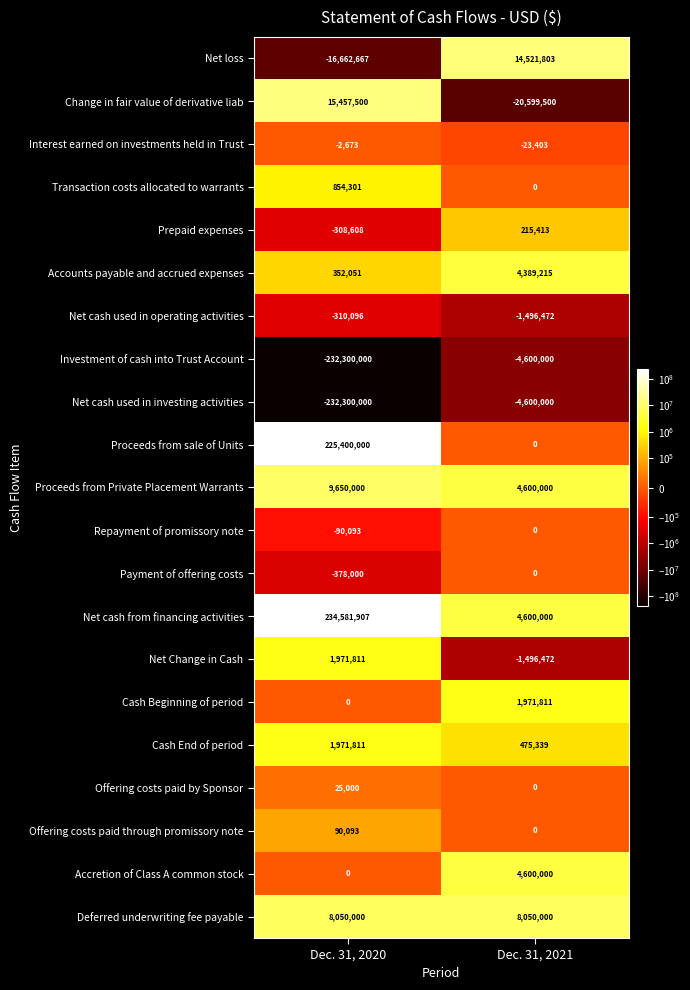

What is the total value across all series at Dec. 31, 2020?

16052337